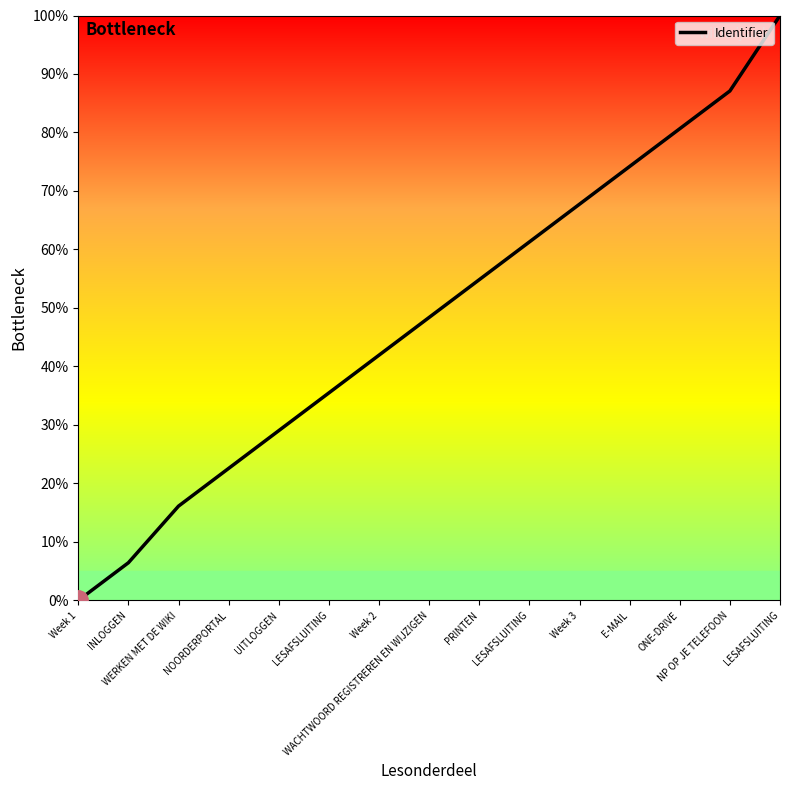

How many lines are shown in the chart?

1